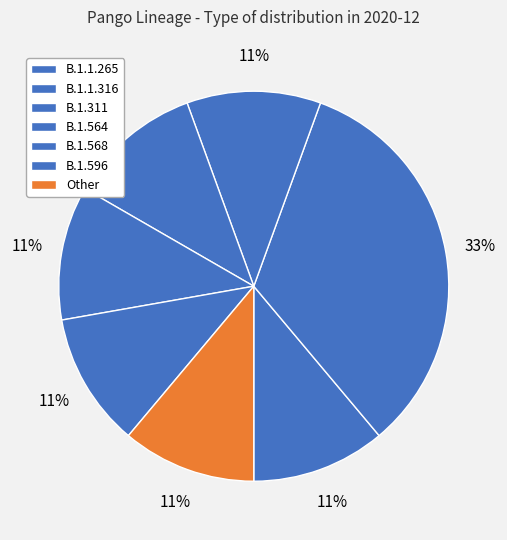

What percentage is the B.1.1.265 slice, to the nearest percent?

11%